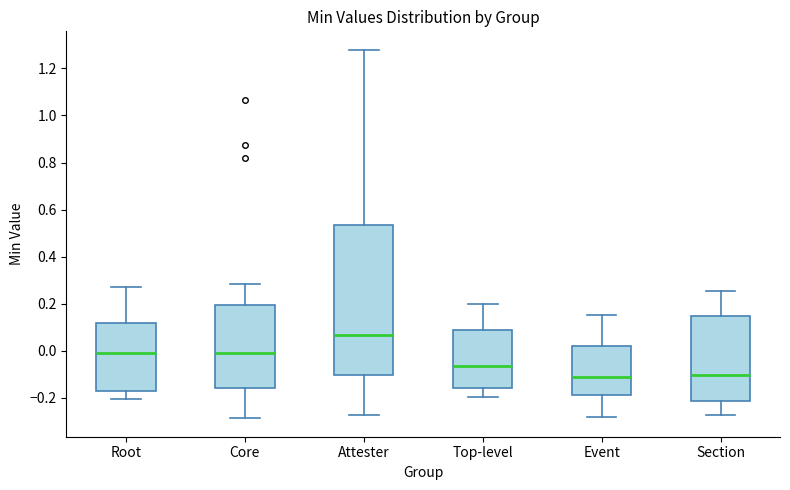

Which box is the tallest, from its lower edge to its upper edge?

Attester